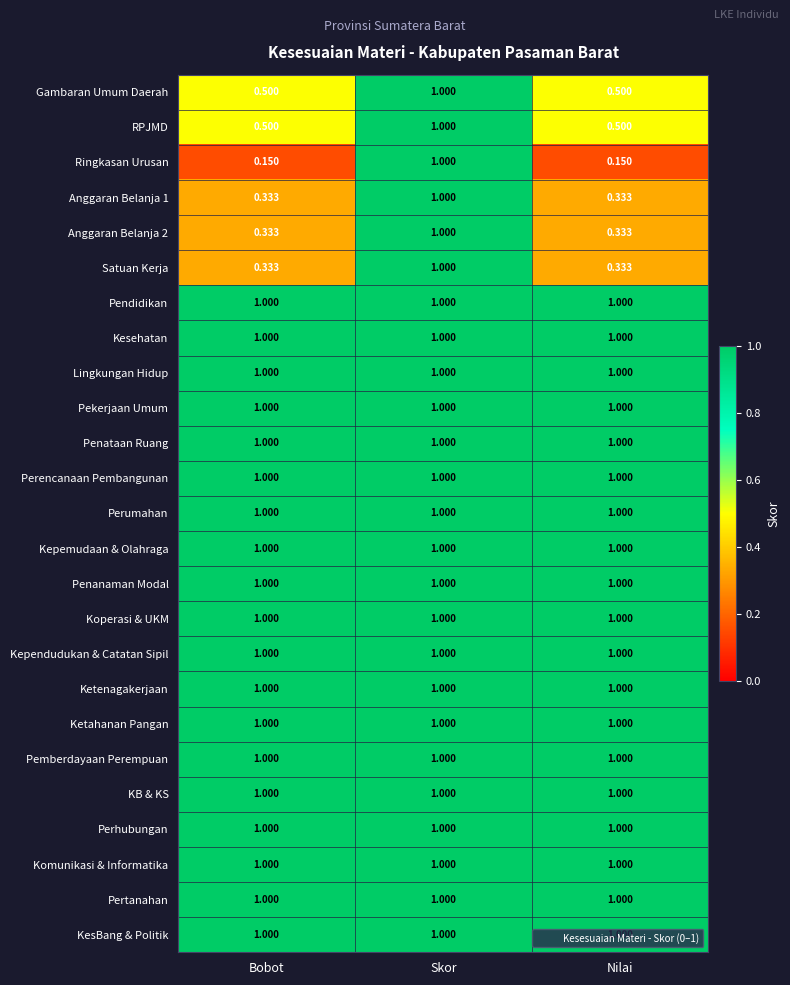

Which series has the largest range (max minus min)?

Ringkasan Urusan